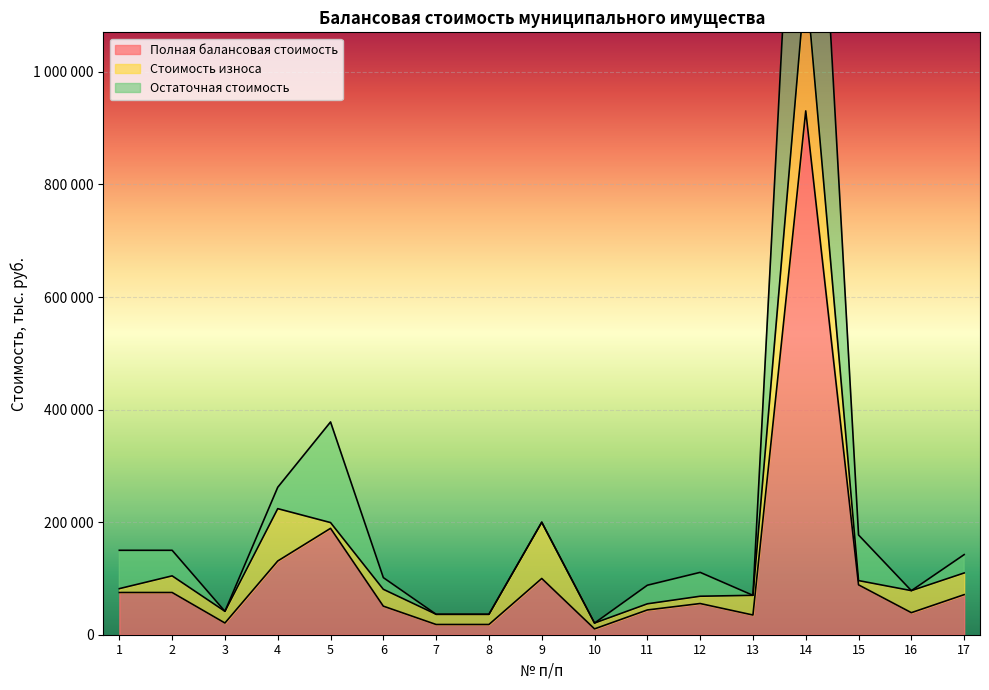

True or false: Полная балансовая стоимость has a value of 110098.4 at 1.

False